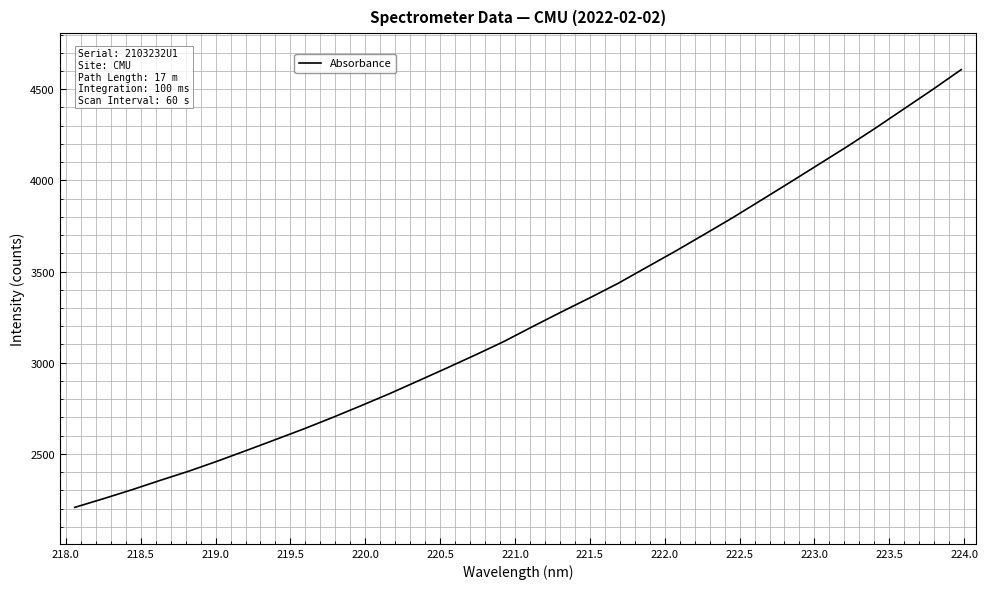

What is the greatest value displayed?

4607.6